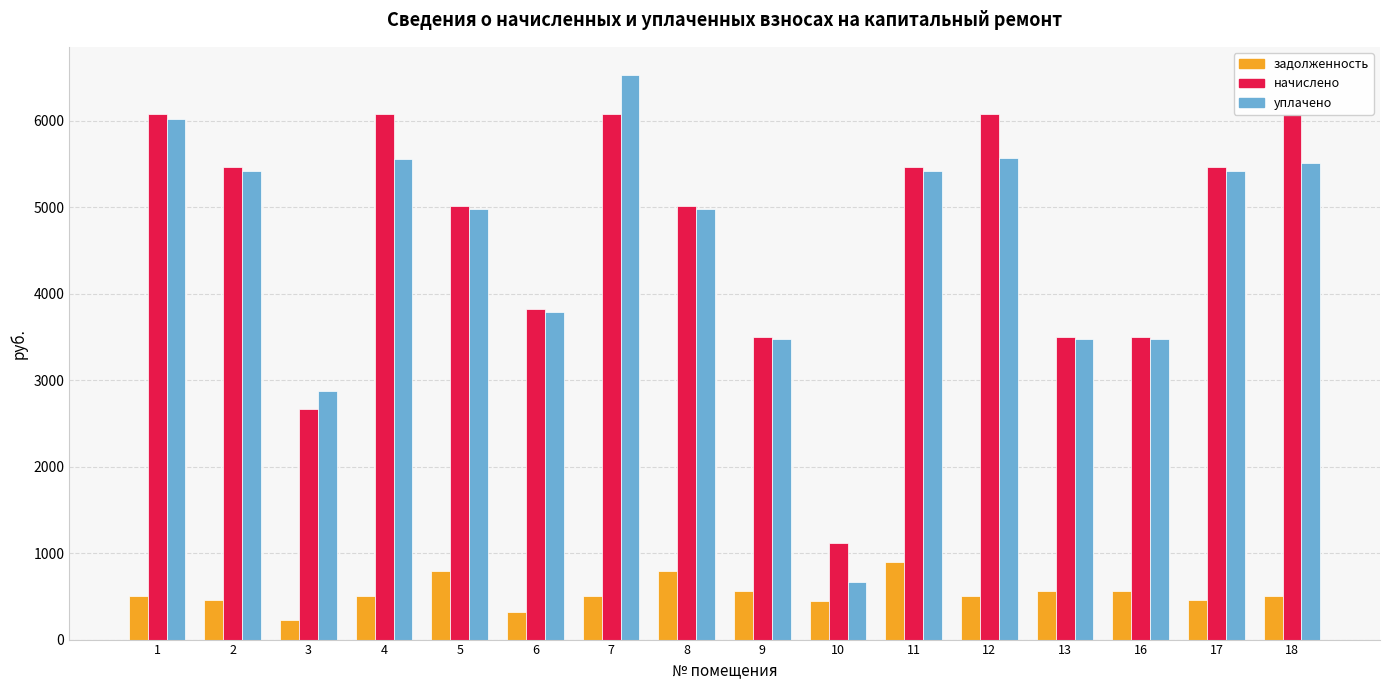

What is the sum of all задолженность values?

8596.8